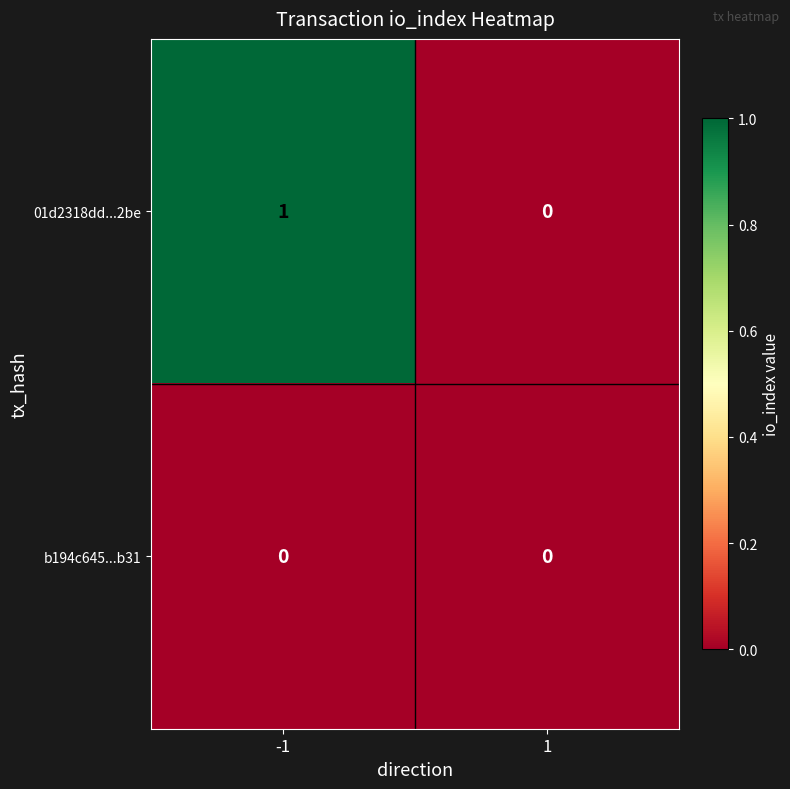

How many data points does each series have?

2